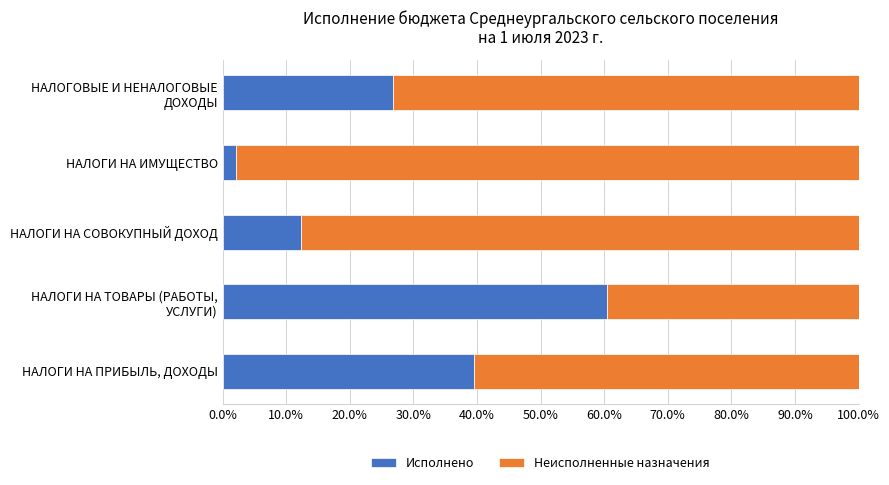

Is it true that Исполнено equals 62.9 at НАЛОГИ НА ПРИБЫЛЬ, ДОХОДЫ?

False